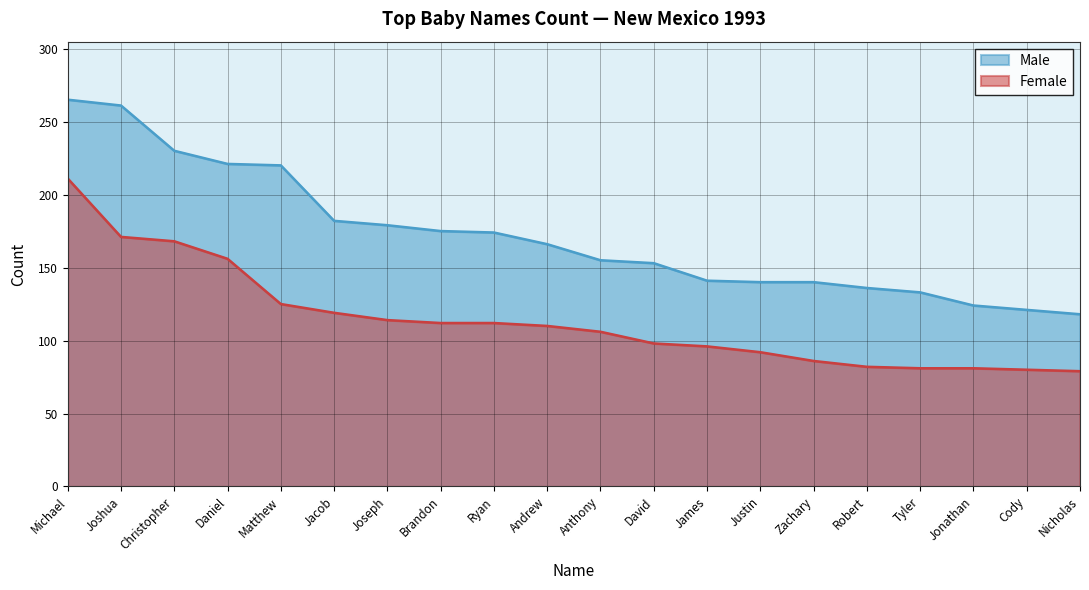

At which label does Male first exceed 166?

Michael